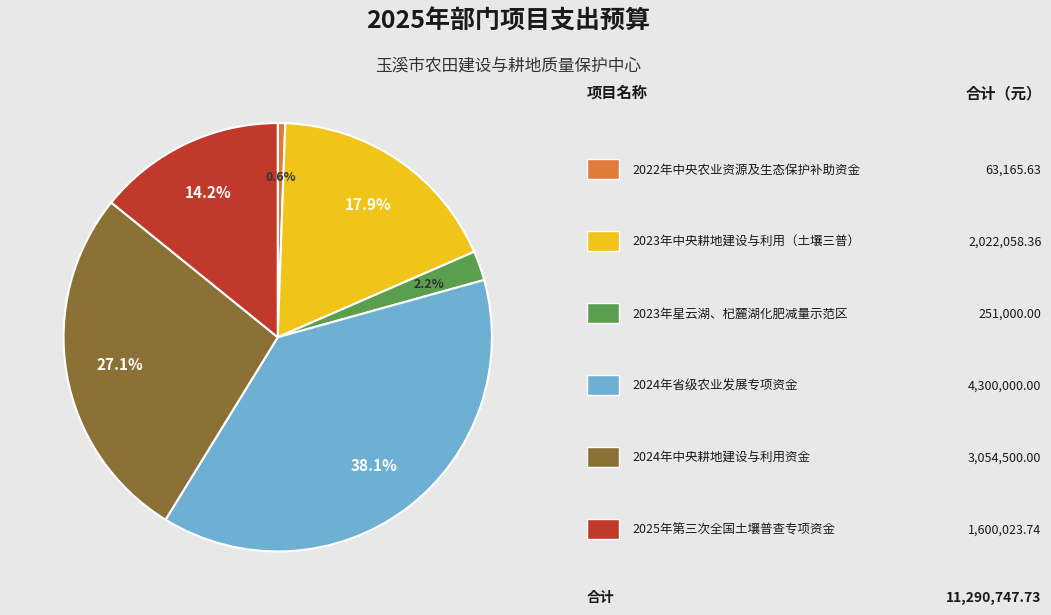

Is there a majority slice in this chart?

No